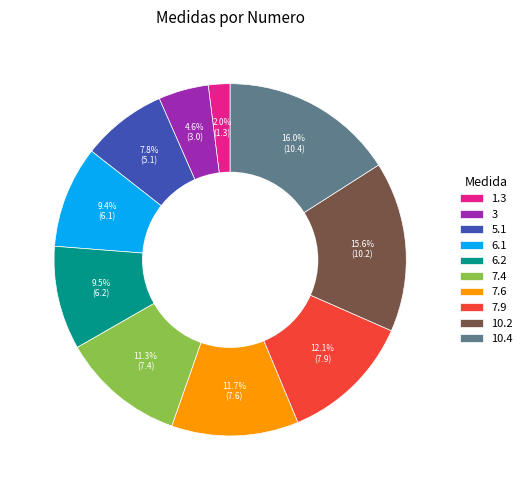

What is the total percentage of 7.9 and 10.4?

28.1%